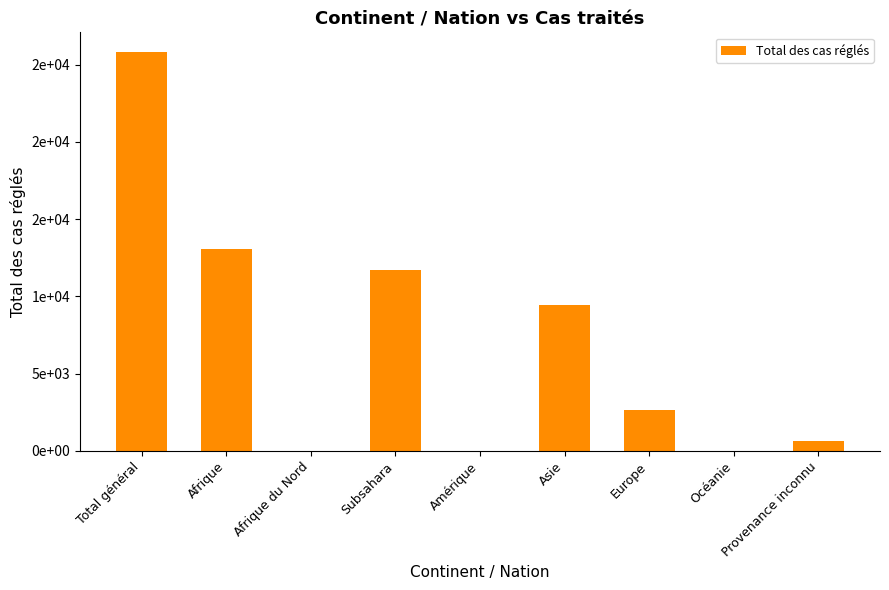

Approximately how many times larger is the value at Asie compared to Subsahara?

0.8